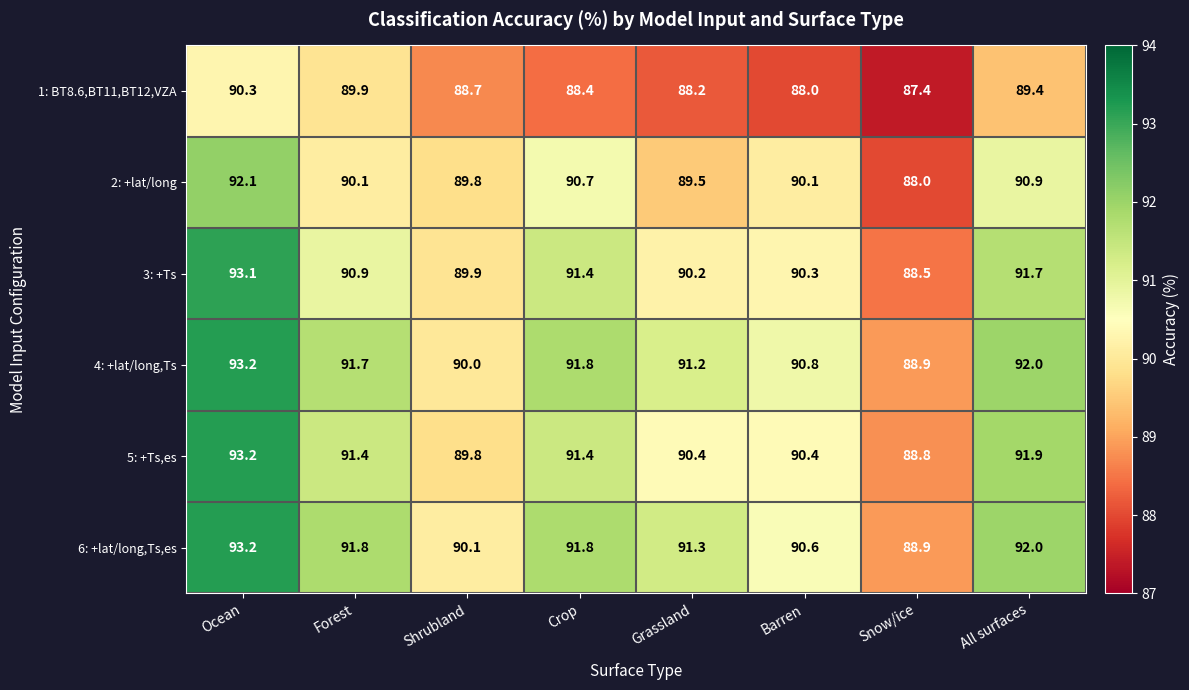

How many categories are shown in the chart?

8